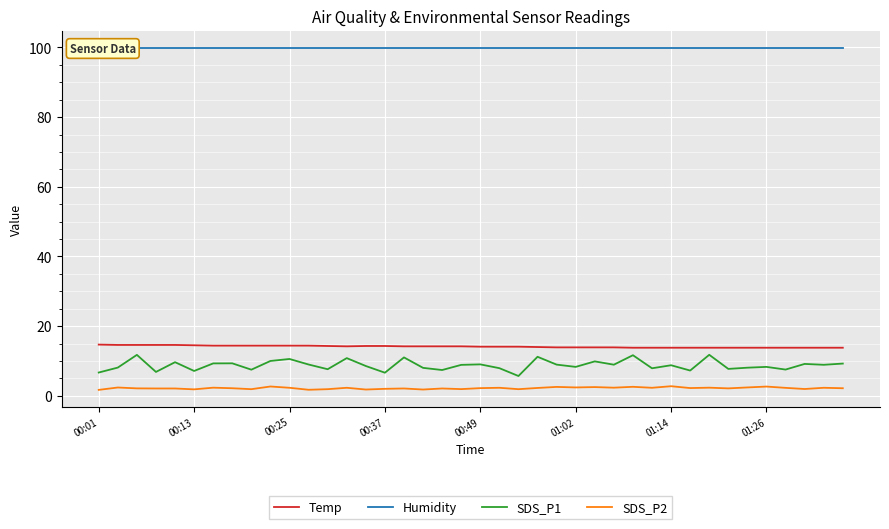

How many interior local valleys does the SDS_P2 series have?

13